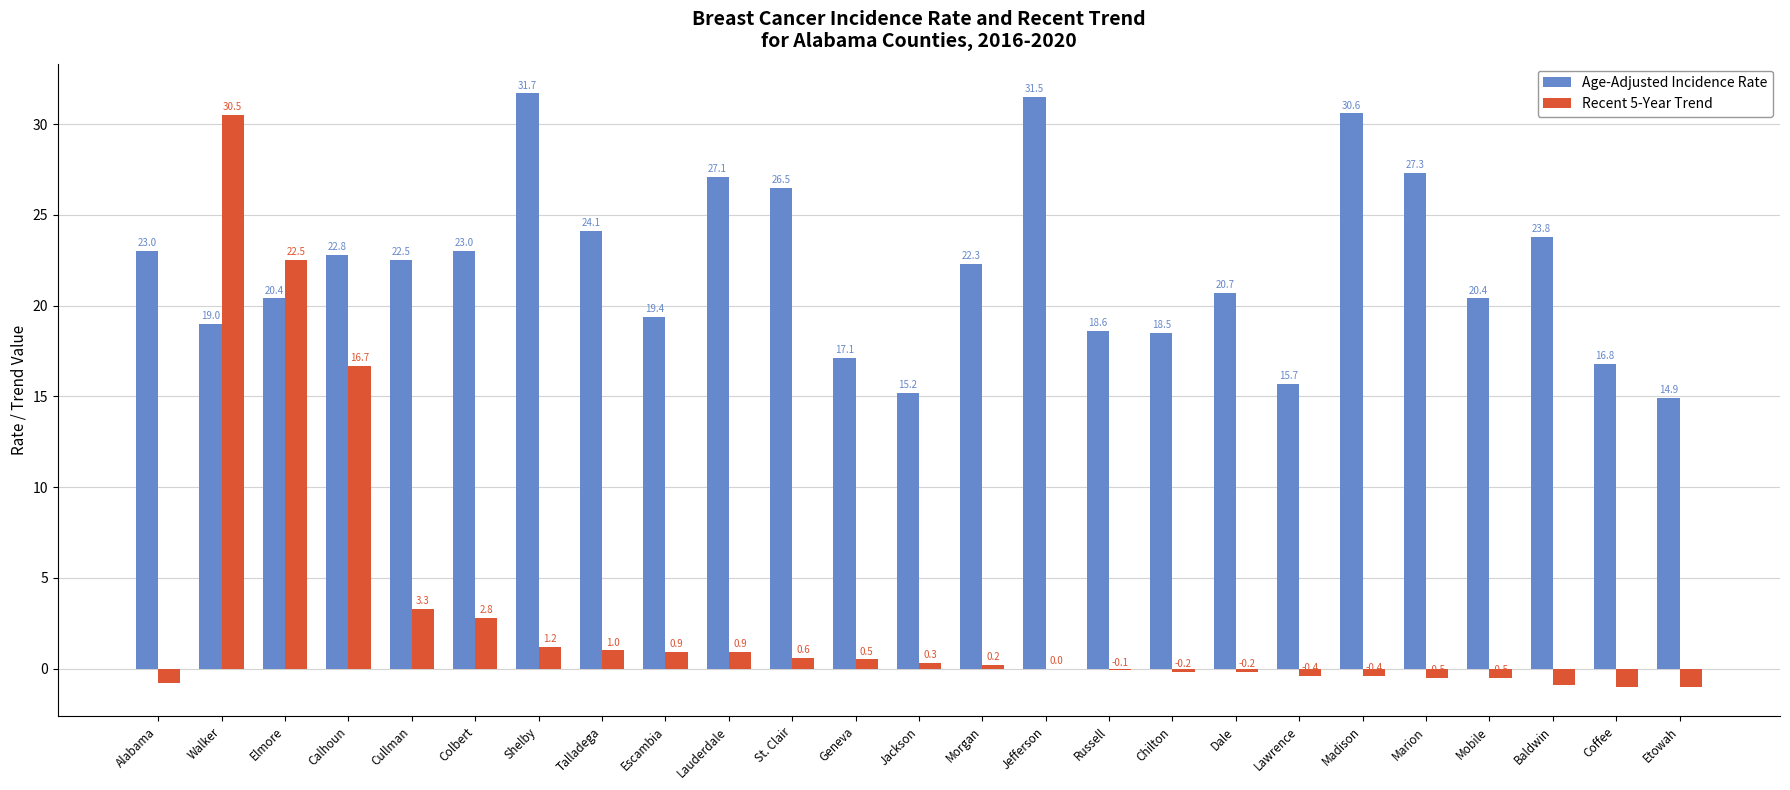

Reading left to right, list all the values displayed in this chart.

Age-Adjusted Incidence Rate: Alabama=23.0	Walker=19.0	Elmore=20.4	Calhoun=22.8	Cullman=22.5	Colbert=23.0	Shelby=31.7	Talladega=24.1	Escambia=19.4	Lauderdale=27.1	St. Clair=26.5	Geneva=17.1	Jackson=15.2	Morgan=22.3	Jefferson=31.5	Russell=18.6	Chilton=18.5	Dale=20.7	Lawrence=15.7	Madison=30.6	Marion=27.3	Mobile=20.4	Baldwin=23.8	Coffee=16.8	Etowah=14.9
Recent 5-Year Trend: Alabama=-0.8	Walker=30.5	Elmore=22.5	Calhoun=16.7	Cullman=3.3	Colbert=2.8	Shelby=1.2	Talladega=1.0	Escambia=0.9	Lauderdale=0.9	St. Clair=0.6	Geneva=0.5	Jackson=0.3	Morgan=0.2	Jefferson=0.0	Russell=-0.1	Chilton=-0.2	Dale=-0.2	Lawrence=-0.4	Madison=-0.4	Marion=-0.5	Mobile=-0.5	Baldwin=-0.9	Coffee=-1.0	Etowah=-1.0